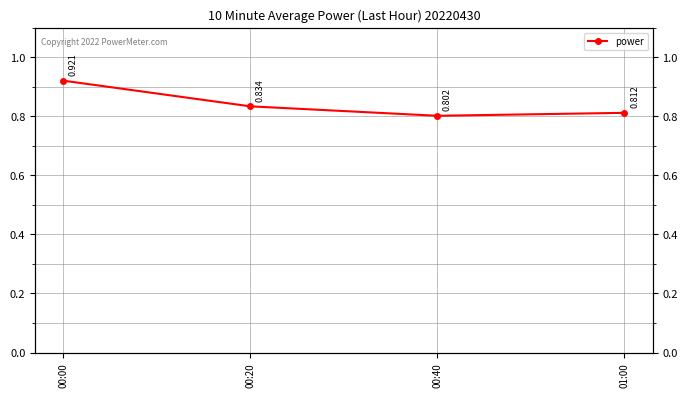

True or false: the data has more than 0 interior local peaks.

False